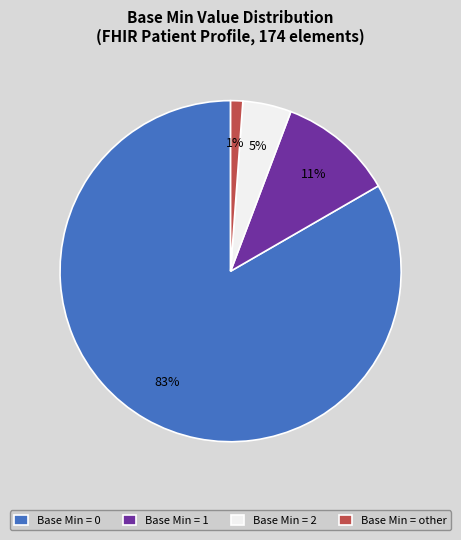

Do Base Min = 2 and Base Min = 0 together represent more than half of the pie?

Yes